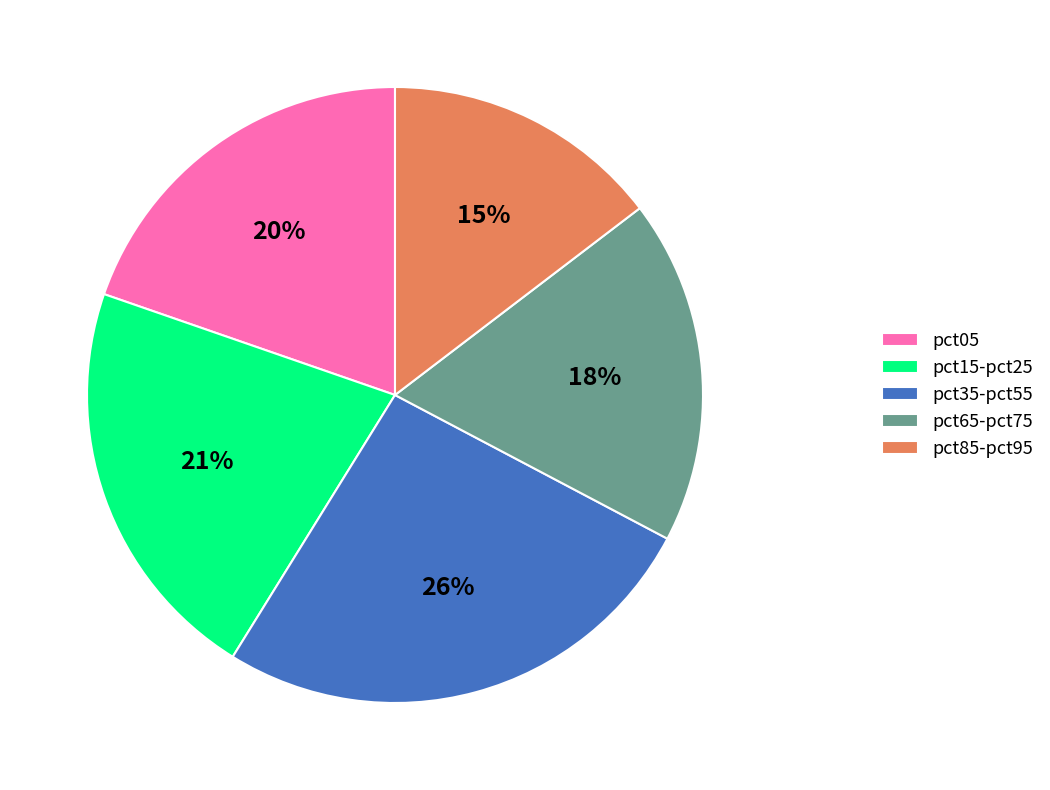

What percentage is the pct85-pct95 slice, to the nearest percent?

15%